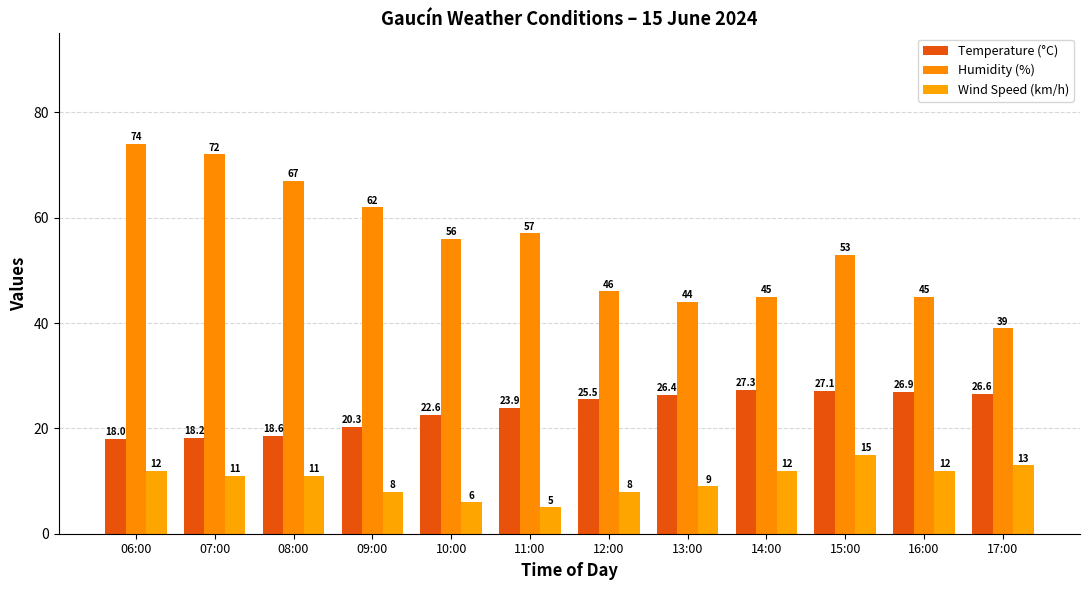

Between 16:00 and 09:00, which is larger?

16:00